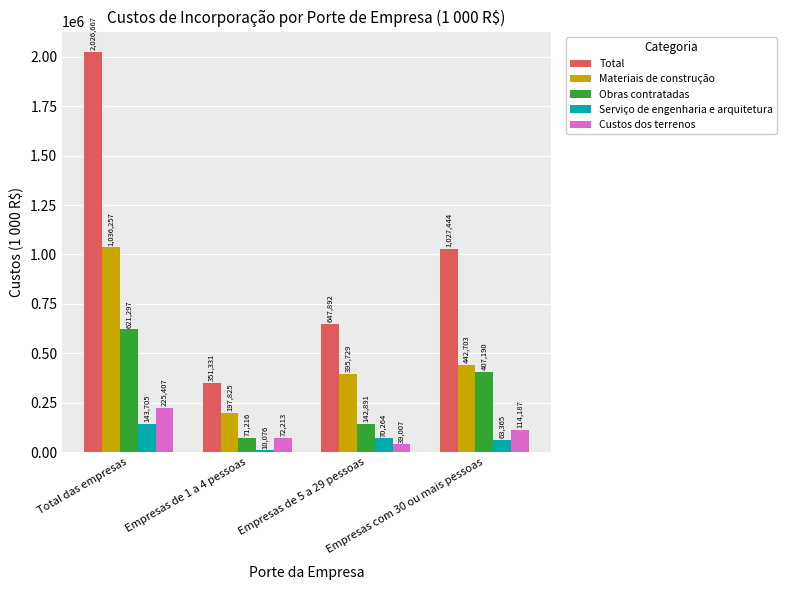

Reading left to right, transcribe all the data shown in this chart.

Total: Total das empresas=2026667	Empresas de 1 a 4 pessoas=351331	Empresas de 5 a 29 pessoas=647892	Empresas com 30 ou mais pessoas=1027444
Materiais de construção: Total das empresas=1036257	Empresas de 1 a 4 pessoas=197825	Empresas de 5 a 29 pessoas=395729	Empresas com 30 ou mais pessoas=442703
Obras contratadas: Total das empresas=621297	Empresas de 1 a 4 pessoas=71216	Empresas de 5 a 29 pessoas=142891	Empresas com 30 ou mais pessoas=407190
Serviço de engenharia e arquitetura: Total das empresas=143705	Empresas de 1 a 4 pessoas=10076	Empresas de 5 a 29 pessoas=70264	Empresas com 30 ou mais pessoas=63365
Custos dos terrenos: Total das empresas=225407	Empresas de 1 a 4 pessoas=72213	Empresas de 5 a 29 pessoas=39007	Empresas com 30 ou mais pessoas=114187